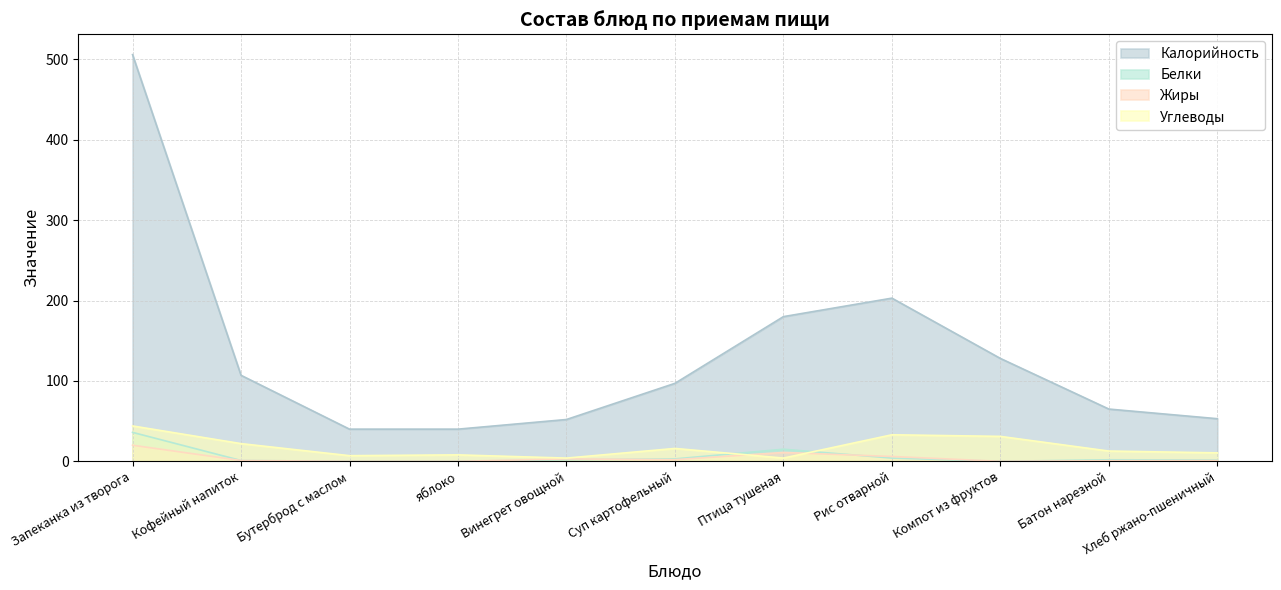

Where is the first local maximum for Калорийность?

Рис отварной